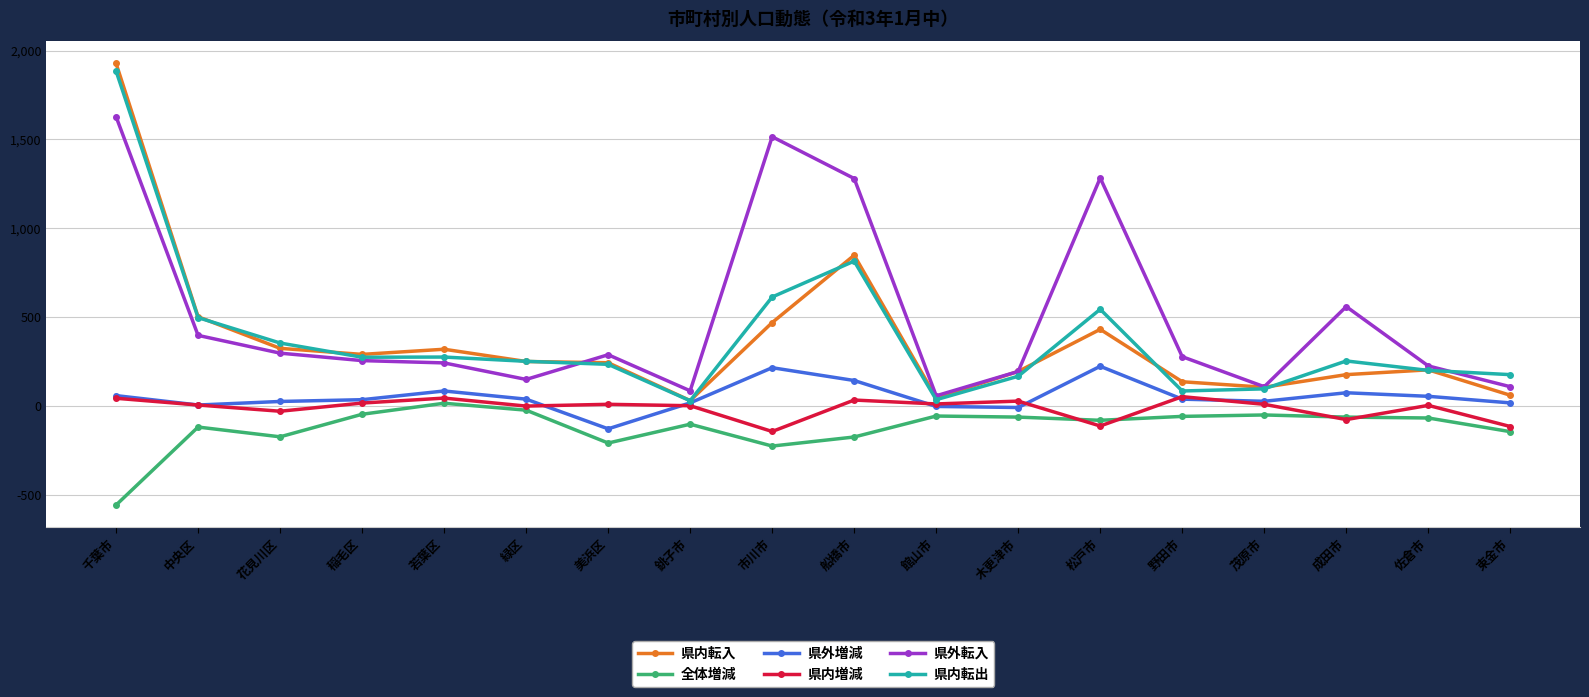

What is the smallest value displayed?

-558